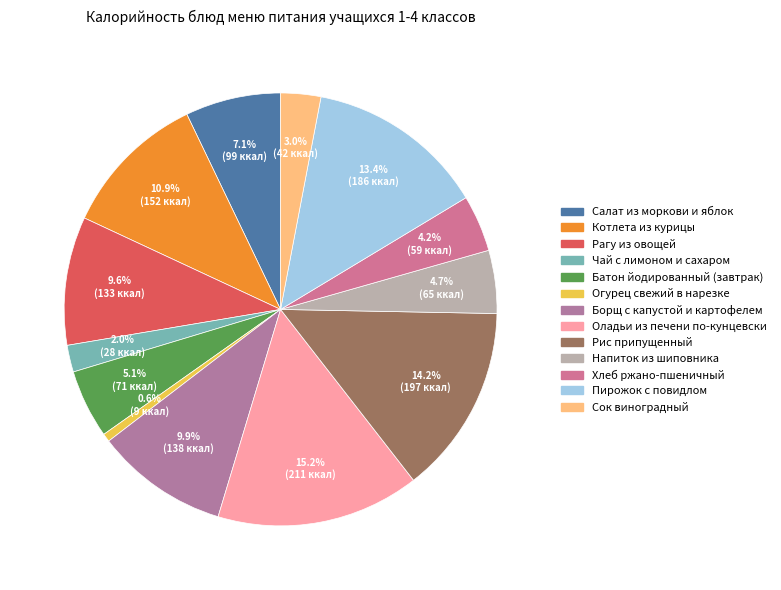

To the nearest percent, what is the difference between the largest and smallest slice percentages?

15%